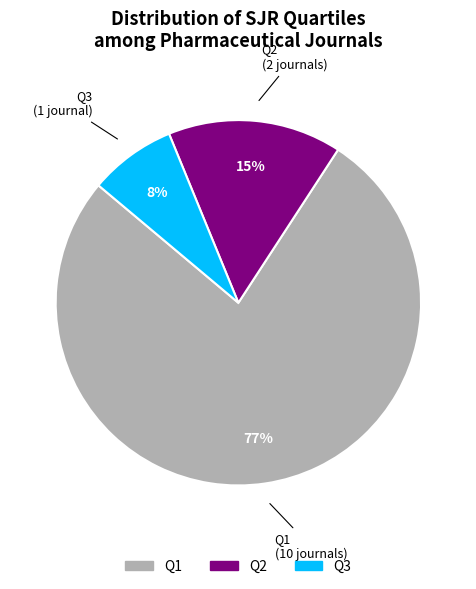

What is the largest slice in the pie chart?

Q1